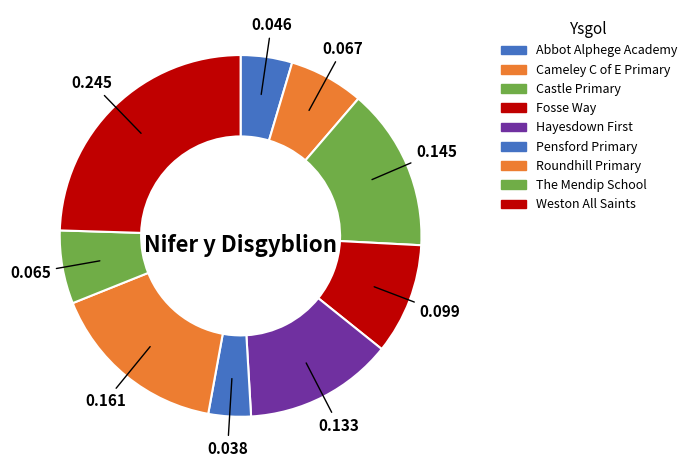

How many segments does this pie chart have?

9